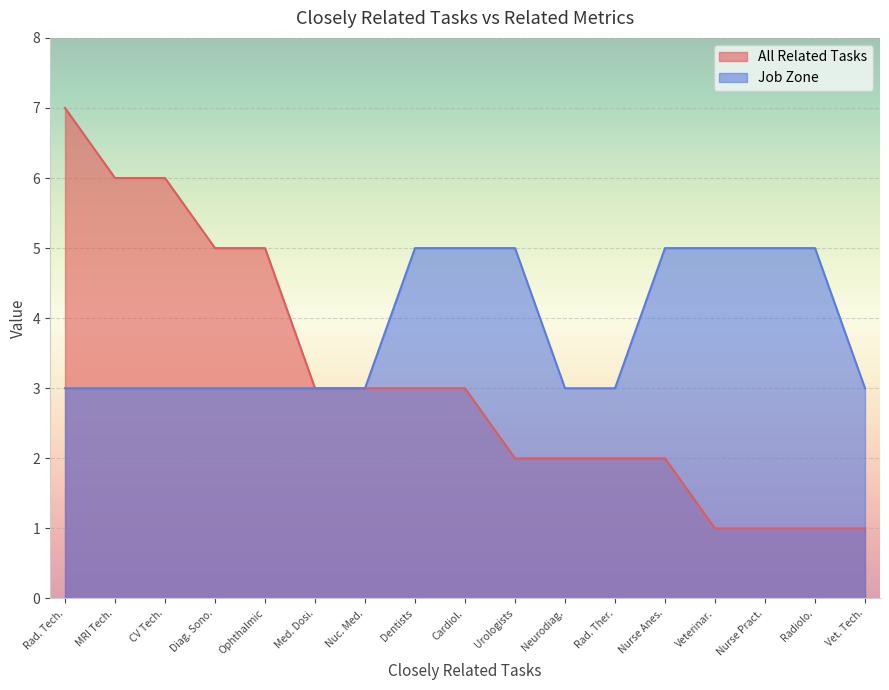

Reading right to left, extract all data points from this chart.

All Related Tasks: Vet. Tech.=1	Radiolo.=1	Nurse Pract.=1	Veterinar.=1	Nurse Anes.=2	Rad. Ther.=2	Neurodiag.=2	Urologists=2	Cardiol.=3	Dentists=3	Nuc. Med.=3	Med. Dosi.=3	Ophthalmic=5	Diag. Sono.=5	CV Tech.=6	MRI Tech.=6	Rad. Tech.=7
Job Zone: Vet. Tech.=3	Radiolo.=5	Nurse Pract.=5	Veterinar.=5	Nurse Anes.=5	Rad. Ther.=3	Neurodiag.=3	Urologists=5	Cardiol.=5	Dentists=5	Nuc. Med.=3	Med. Dosi.=3	Ophthalmic=3	Diag. Sono.=3	CV Tech.=3	MRI Tech.=3	Rad. Tech.=3